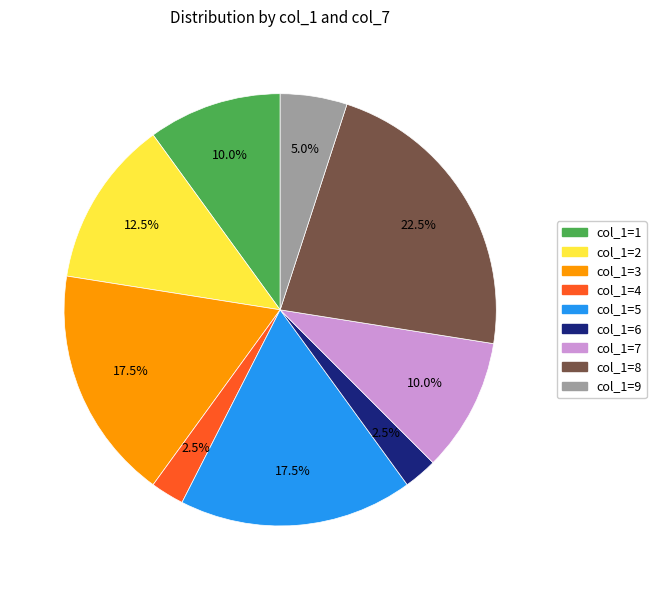

To the nearest percent, what is the difference between the largest and smallest slice percentages?

20%